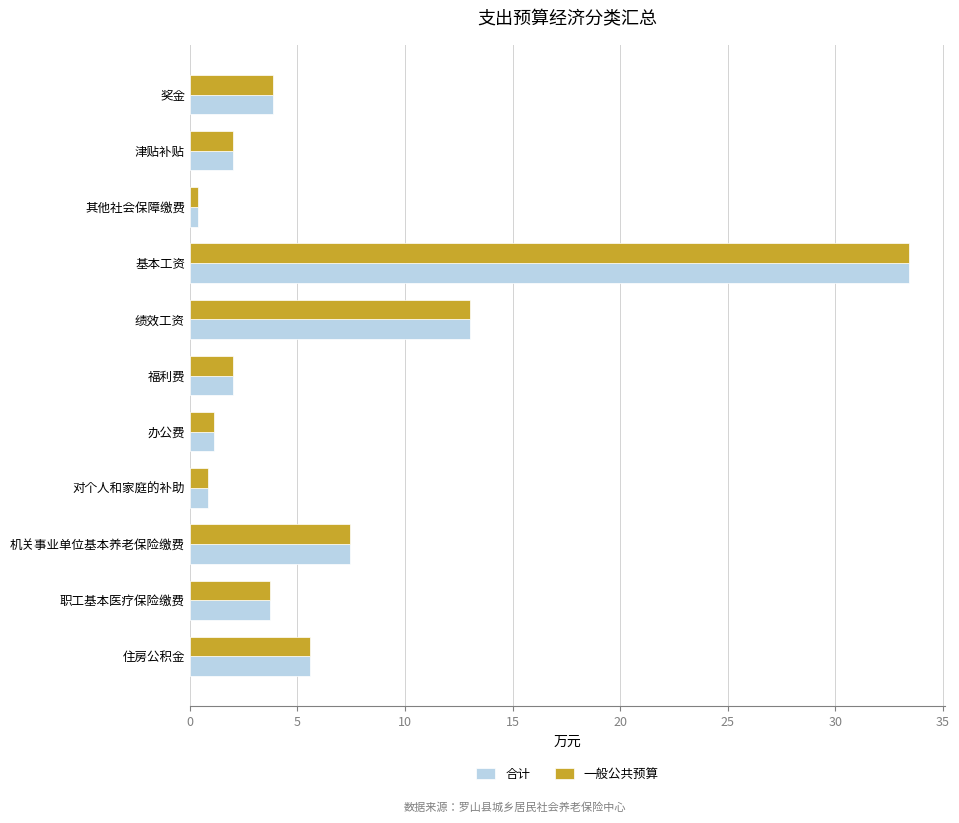

What is the highest value of the 一般公共预算 series?

33.5